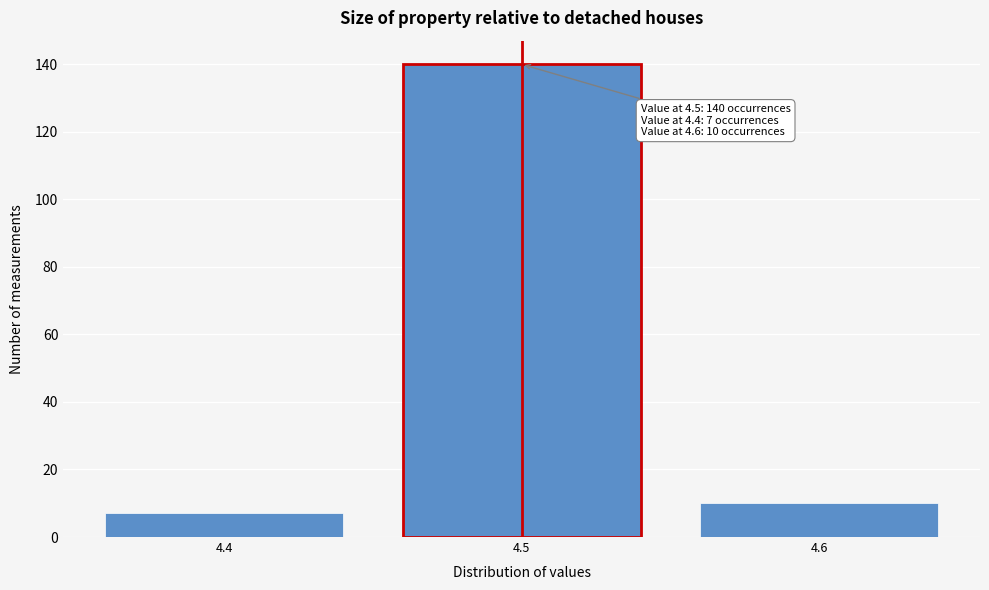

Reading left to right, transcribe all the data shown in this chart.

4.4=7	4.5=140	4.6=10